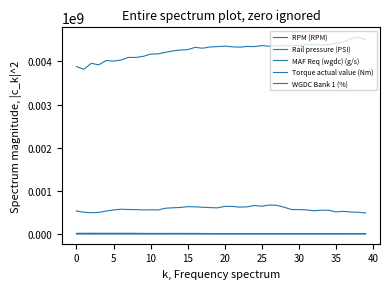

Does the chart have visible grid lines?

No